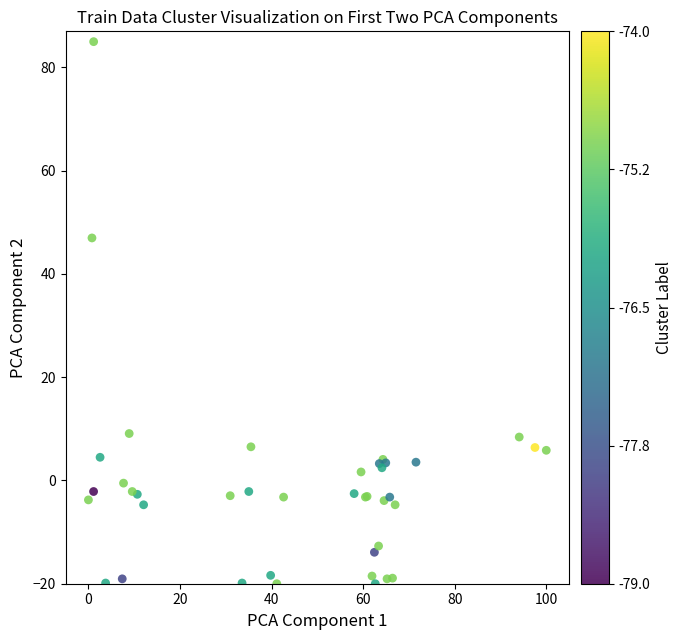

What Y value in the scatter plot is closest to 32?

47.0